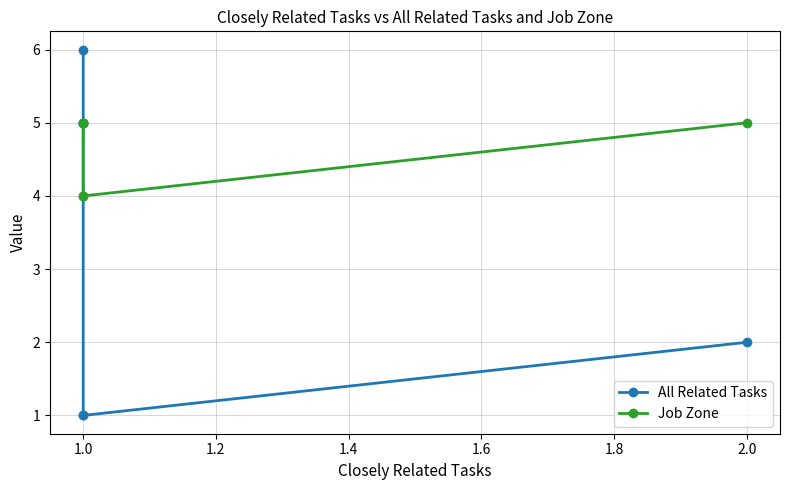

How many distinct data groups are displayed?

2